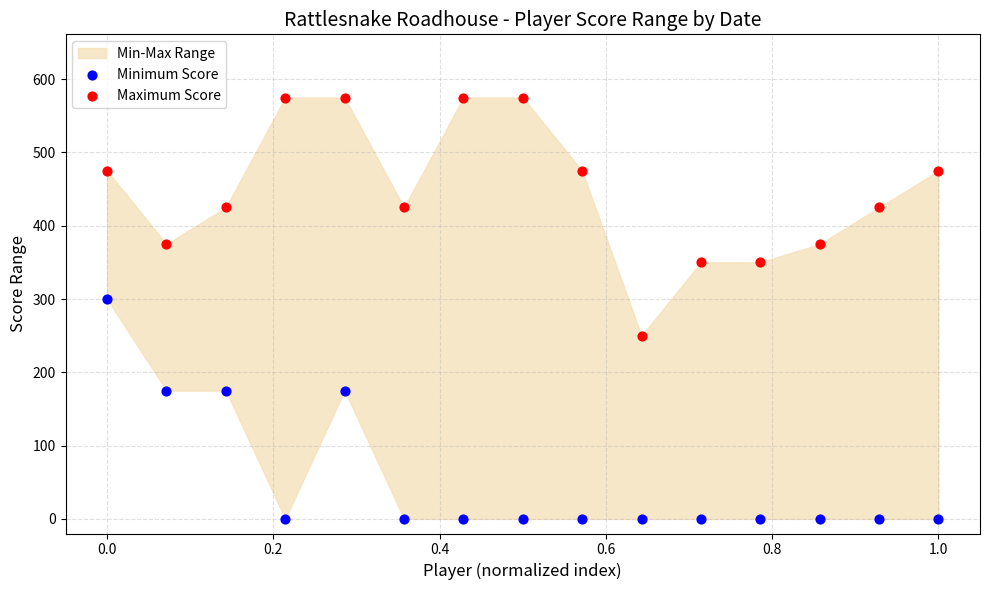

Which series reaches the maximum Y coordinate?

Maximum Score